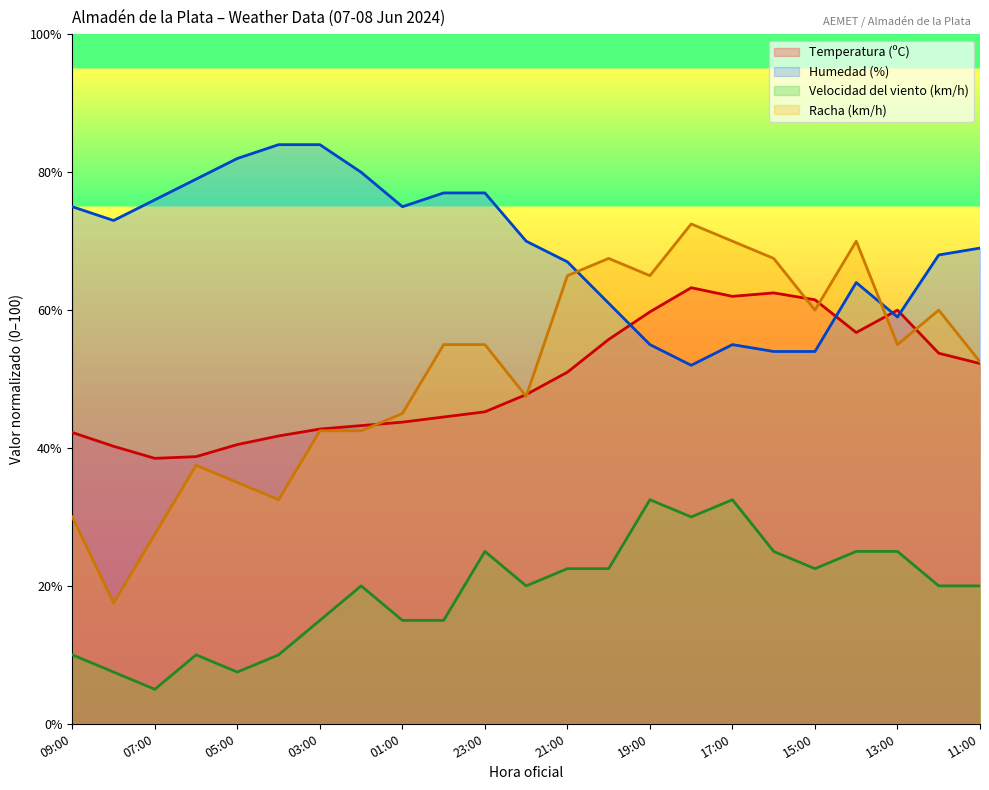

At which category is the sum across all series the highest?

17:00